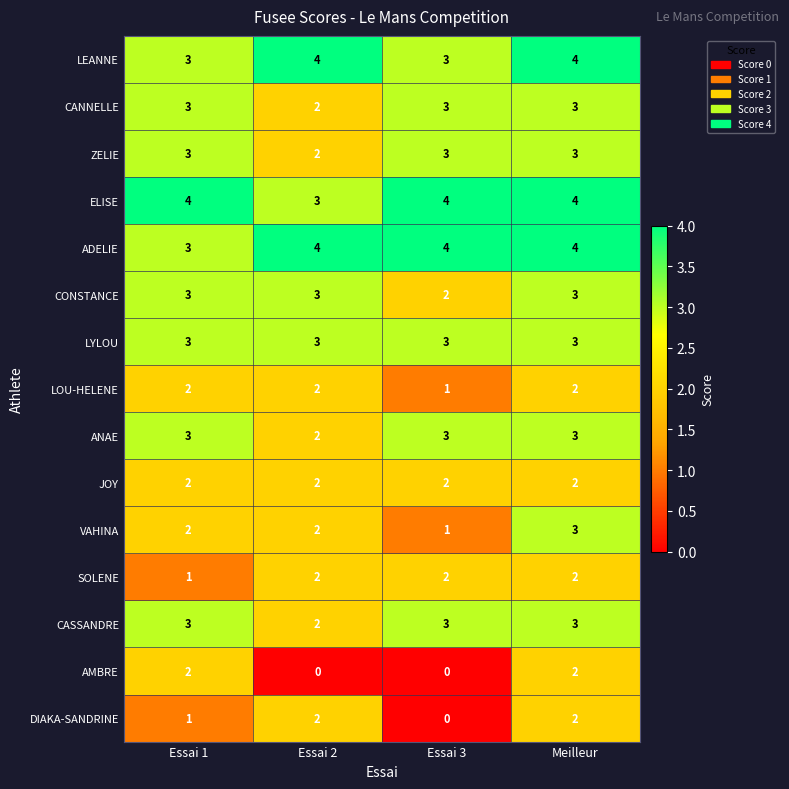

Between Essai 2 and Meilleur, which series saw the biggest shift?

AMBRE